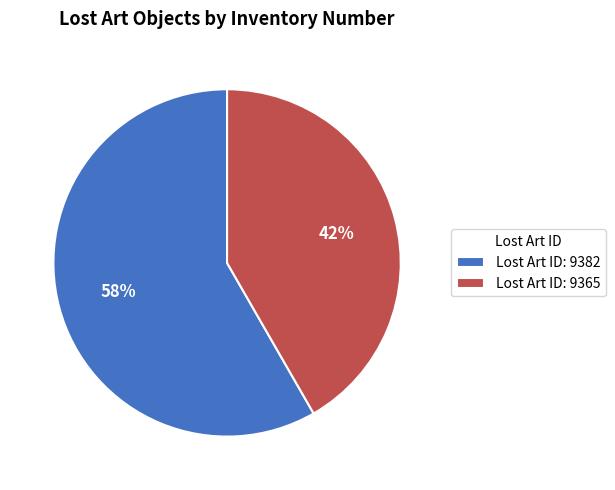

Which slice is the largest?

Lost Art ID: 9382